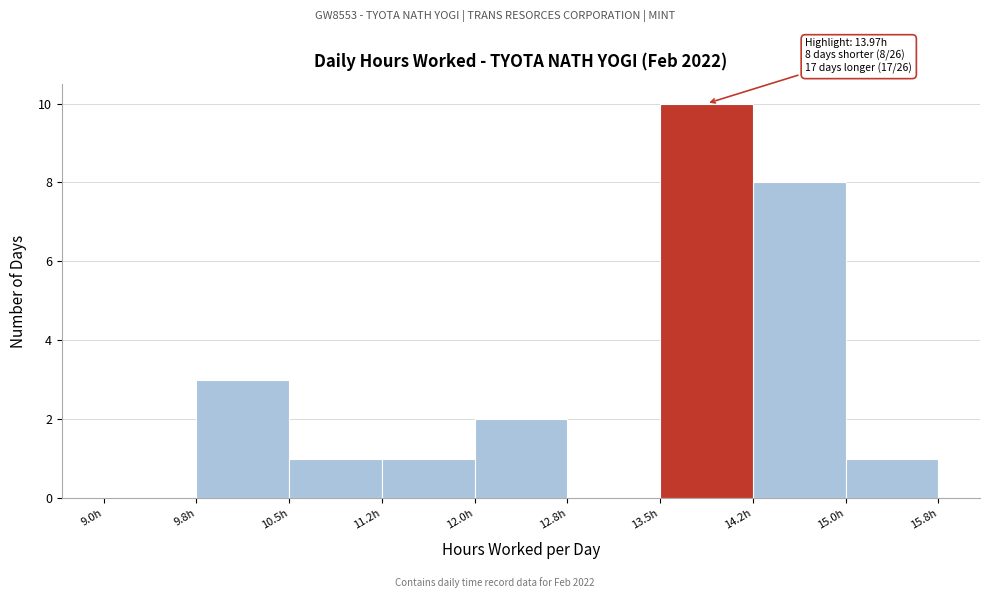

Over which range of the x-axis is the bar tallest?

13.50 to 14.25